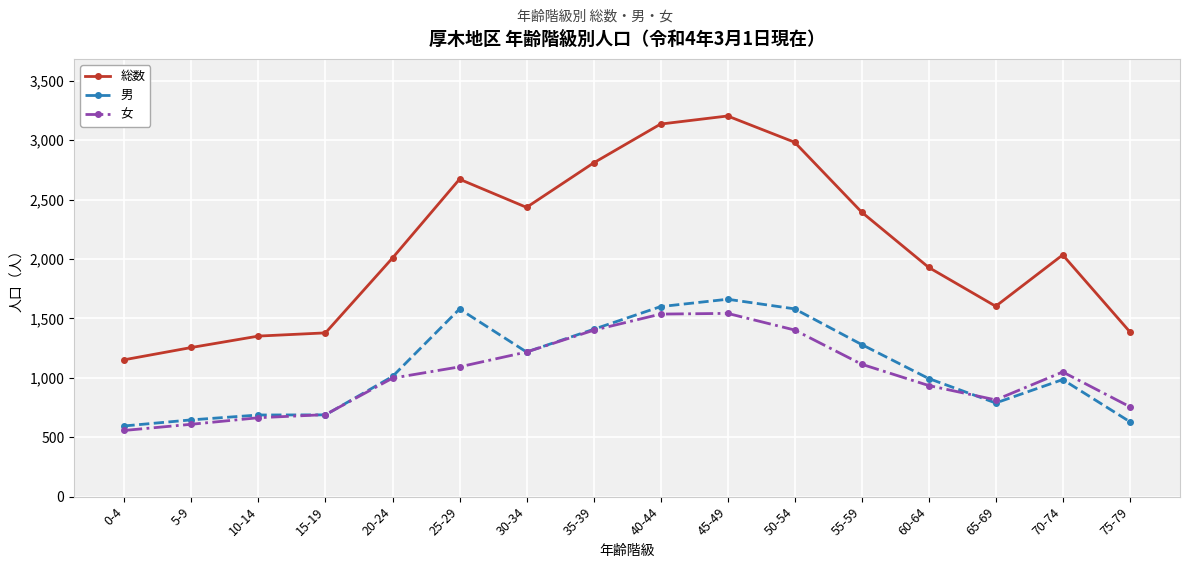

Which label corresponds to the largest value in the chart?

45-49